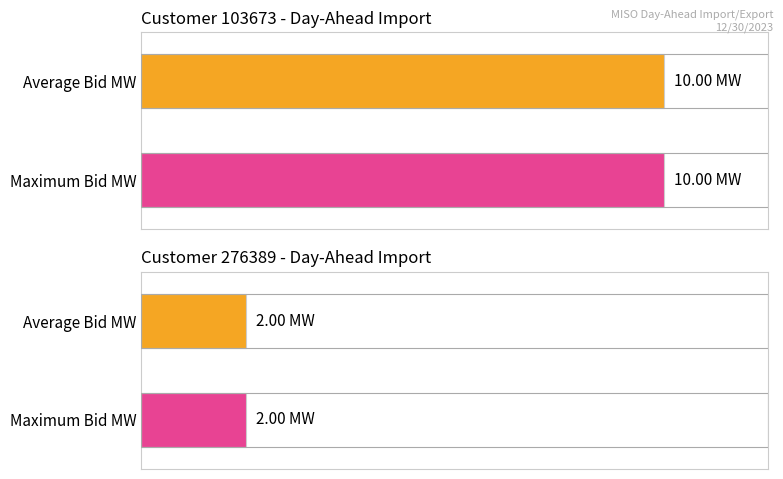

Reading right to left, list all the values displayed in this chart.

Average utilization: 2	10
Maximum utilization: 2	10